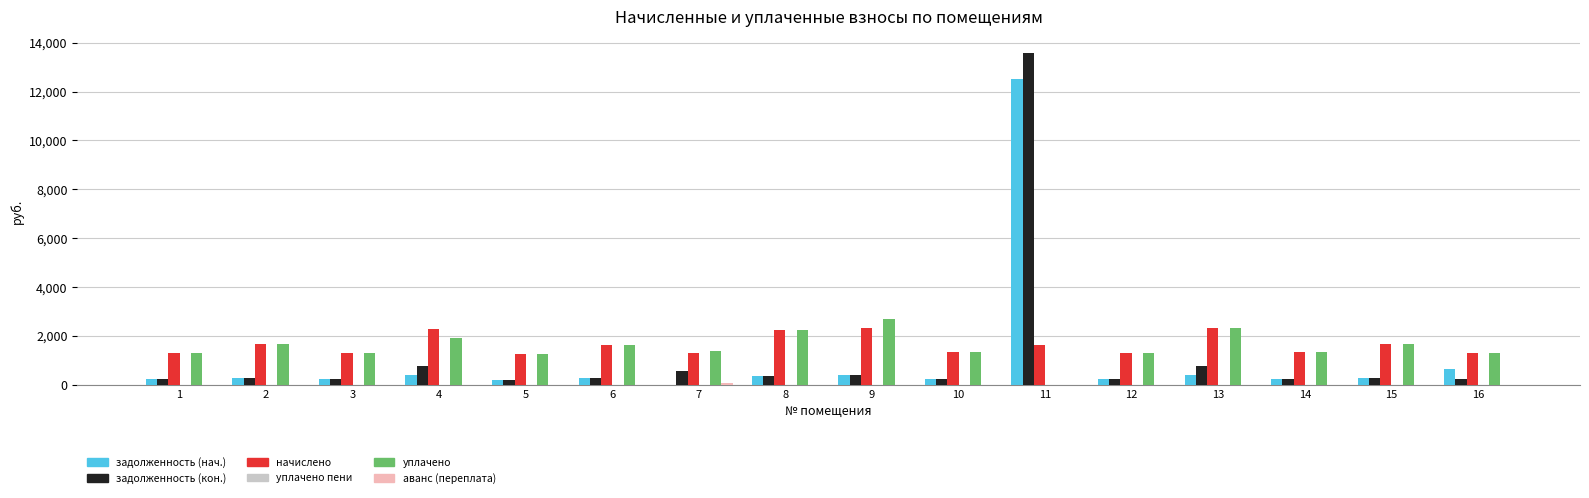

What is the sum of the начислено values at 8 and 9?

4566.2